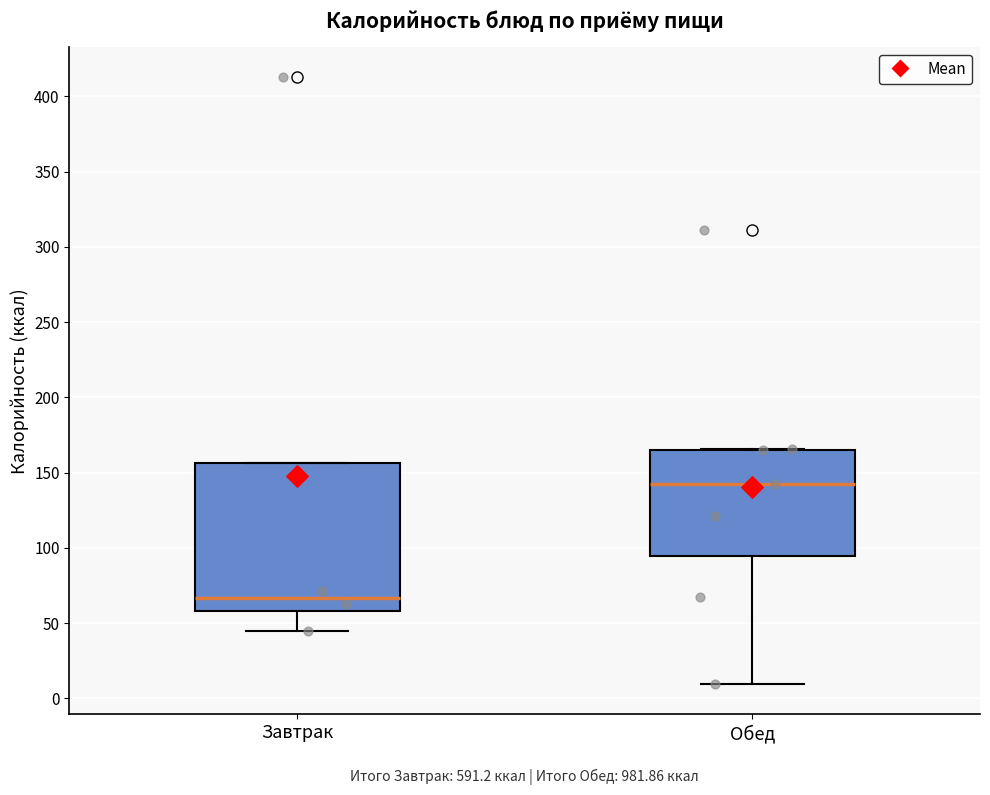

Which box is the tallest, from its lower edge to its upper edge?

Завтрак